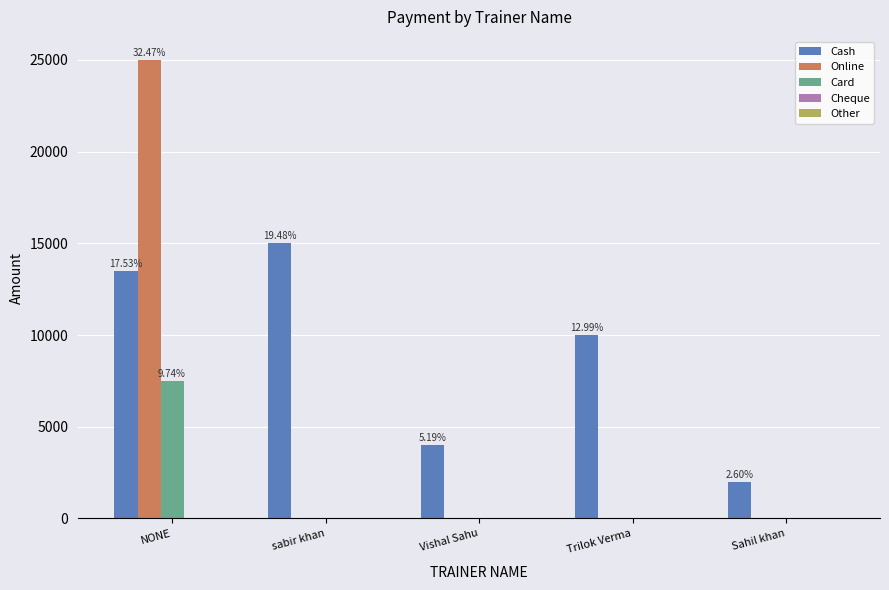

Which label corresponds to the largest value in the chart?

NONE